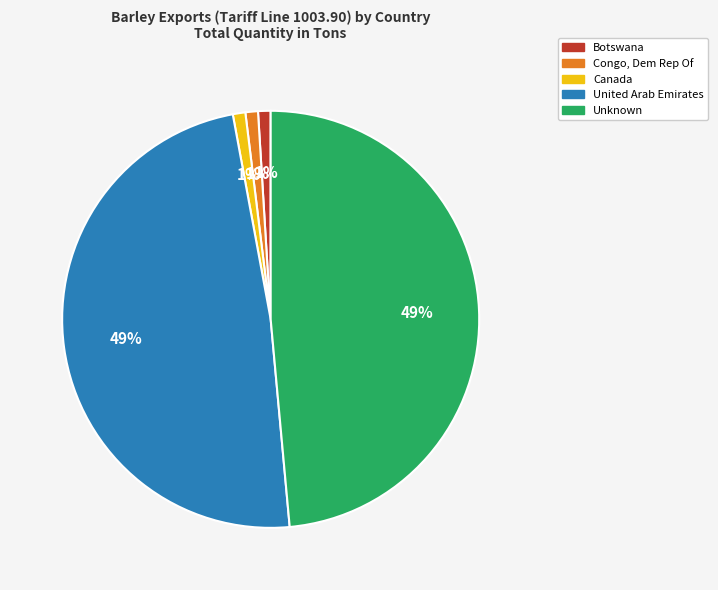

To the nearest percent, what is the difference between the largest and smallest slice percentages?

48%